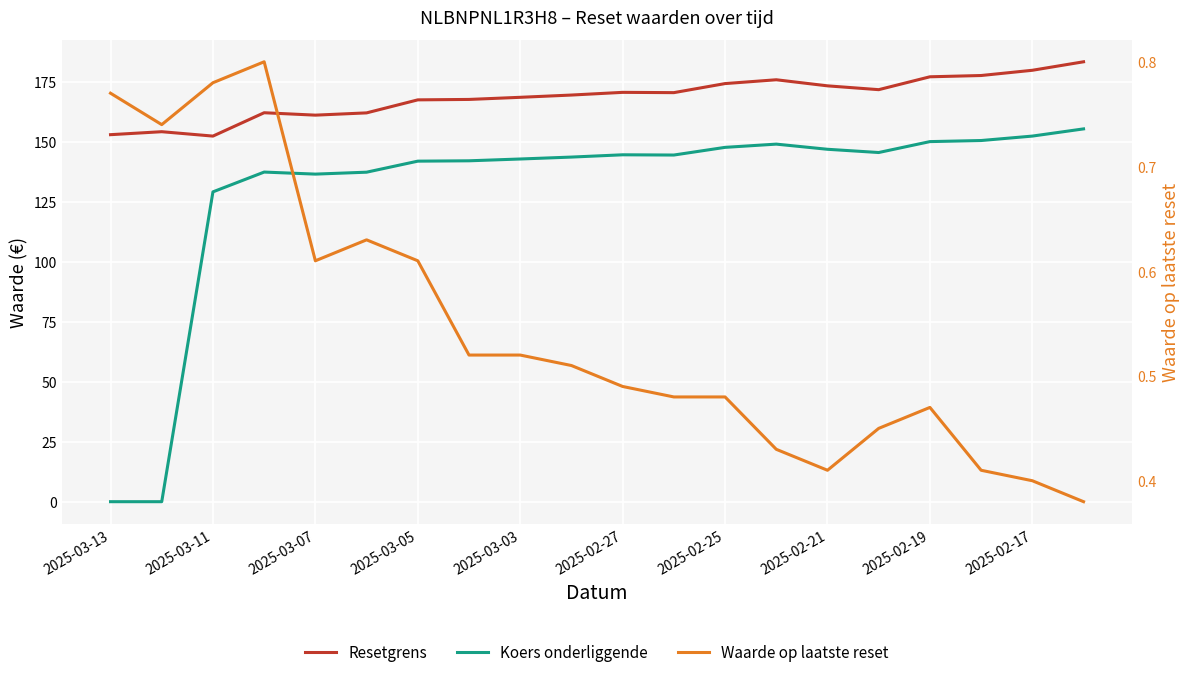

Reading right to left, what are all the values shown in this chart?

Resetgrens: 183.4	179.8	177.6	177.1	171.7	173.3	175.9	174.3	170.5	170.6	169.5	168.6	167.7	167.5	162.1	161.1	162.1	152.4	154.2	153.0
Koers onderliggende: 155.4	152.4	150.6	150.1	145.6	146.9	149.1	147.7	144.5	144.6	143.7	142.8	142.1	141.9	137.3	136.6	137.4	129.2	0.0	0.0
Waarde op laatste reset: 0.4	0.4	0.4	0.5	0.5	0.4	0.4	0.5	0.5	0.5	0.5	0.5	0.5	0.6	0.6	0.6	0.8	0.8	0.7	0.8